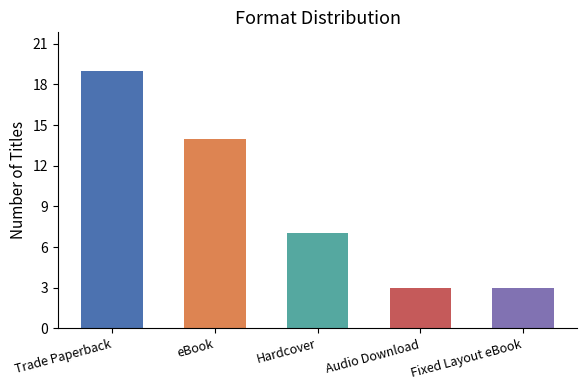

Reading left to right, list all the values displayed in this chart.

19	14	7	3	3